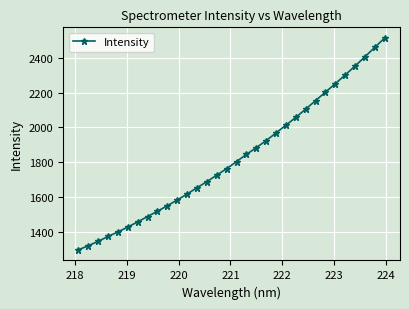

How many lines are shown in the chart?

1